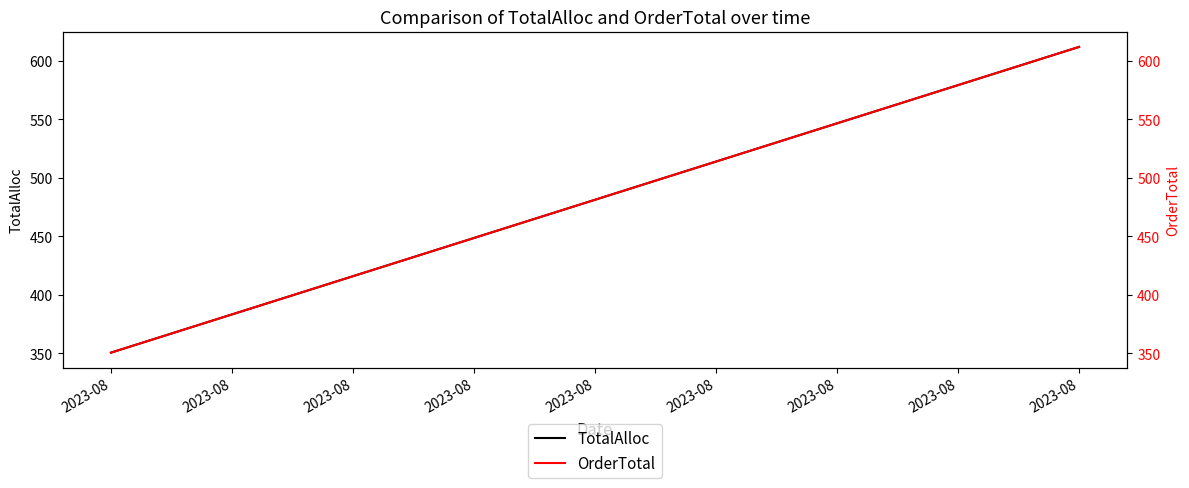

How many lines are shown in the chart?

2